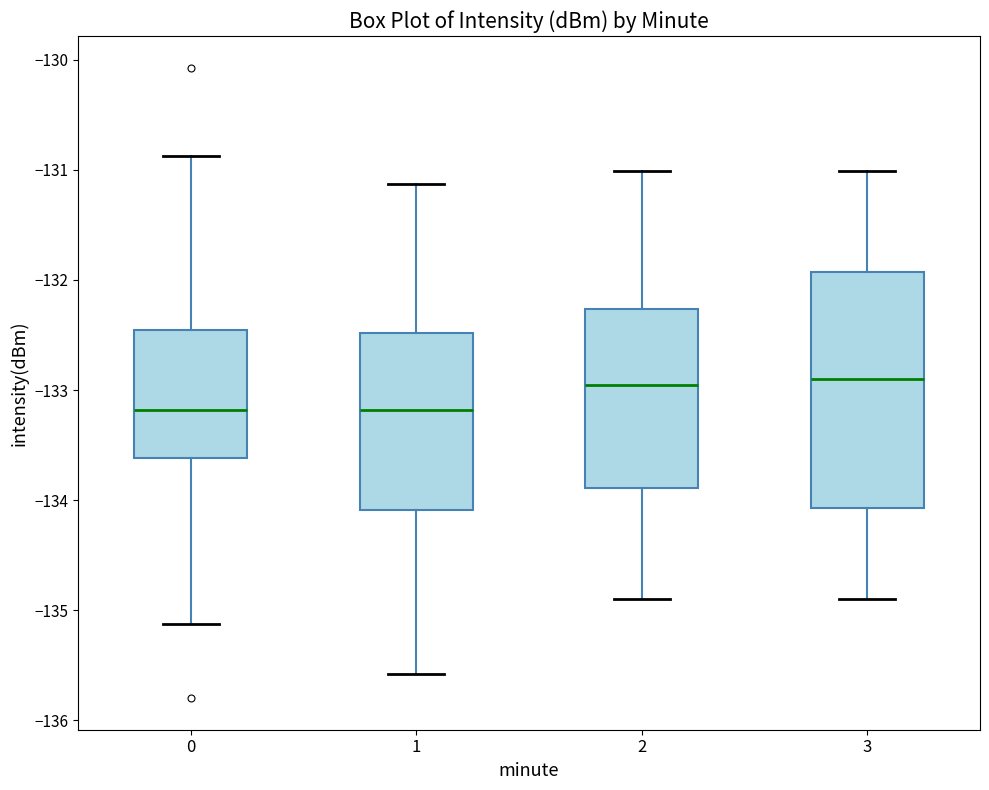

Reading left to right, transcribe this box plot: for each box, give where its median line is, the range the box spans, and where its two whiskers end, as read against the y-axis. The values are not printed on the chart, so give them approximately, as read against the axis.

0: median -133.2, box -133.6 to -132.5, whiskers -135.1 to -130.9
1: median -133.2, box -134.1 to -132.5, whiskers -135.6 to -131.1
2: median -133.0, box -133.9 to -132.3, whiskers -134.9 to -131.0
3: median -132.9, box -134.1 to -131.9, whiskers -134.9 to -131.0